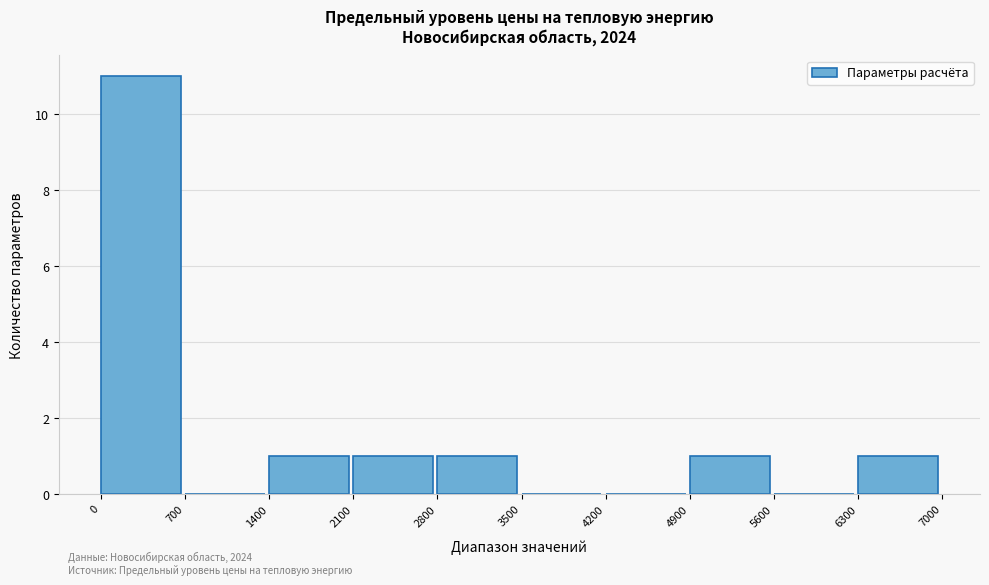

Which range on the x-axis has the tallest bar?

0 to 700